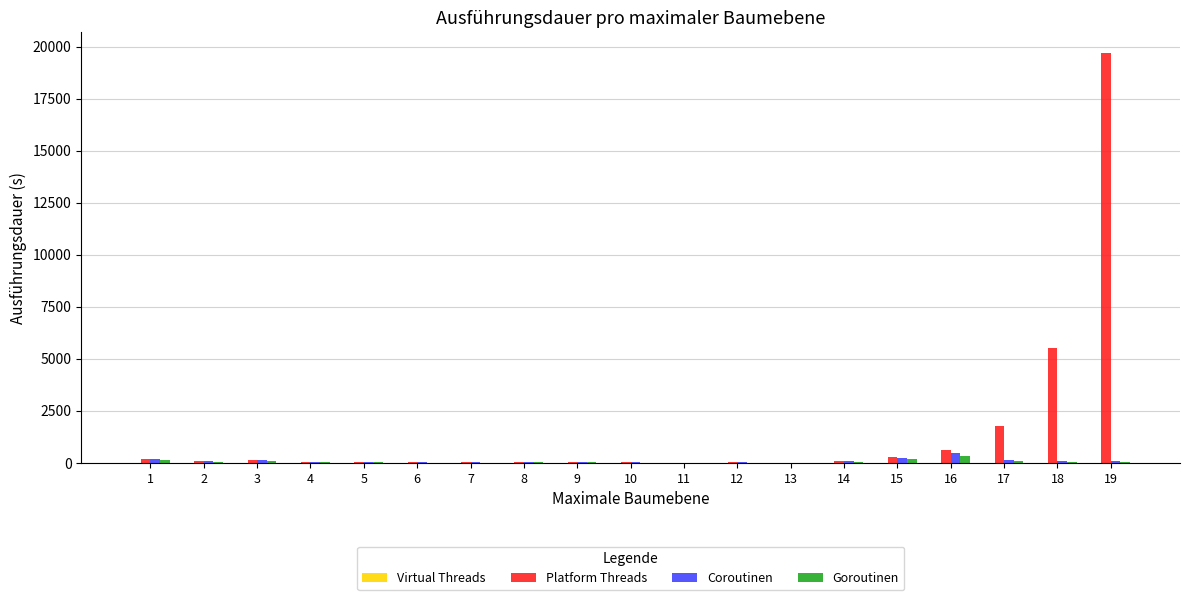

Which series has the largest total across all categories?

Platform Threads